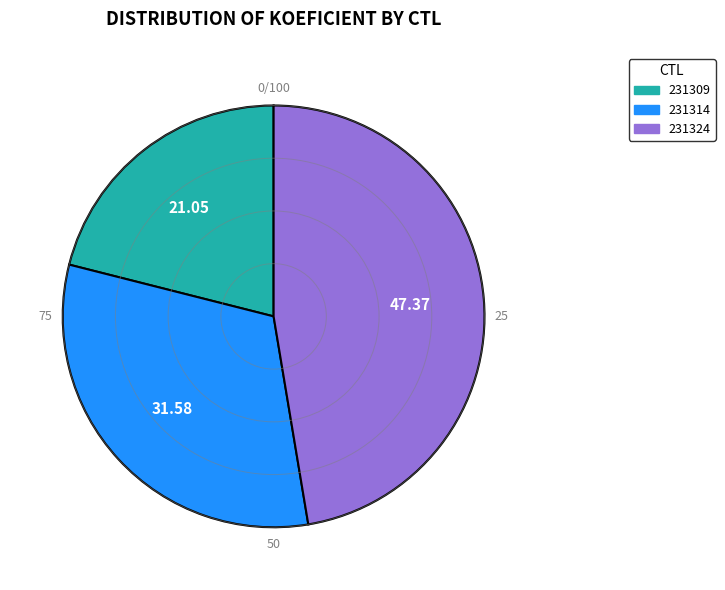

Is it true that 231324 is 40% of the pie?

False